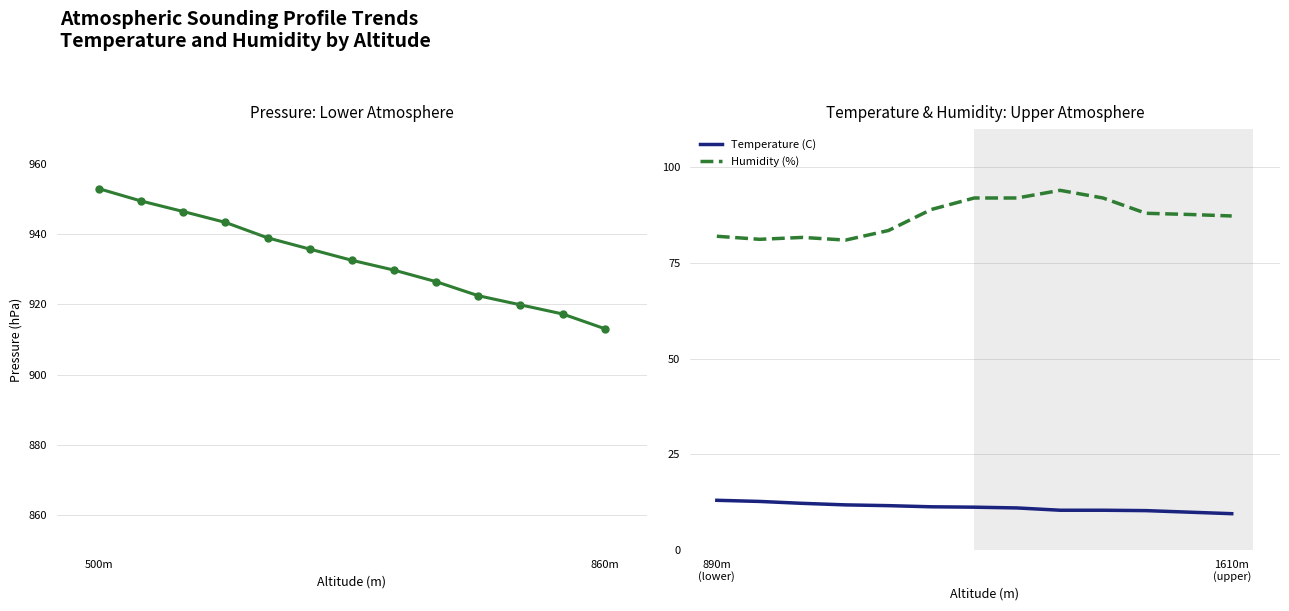

True or false: Humidity (%) and Temperature (C) intersect in this chart.

False